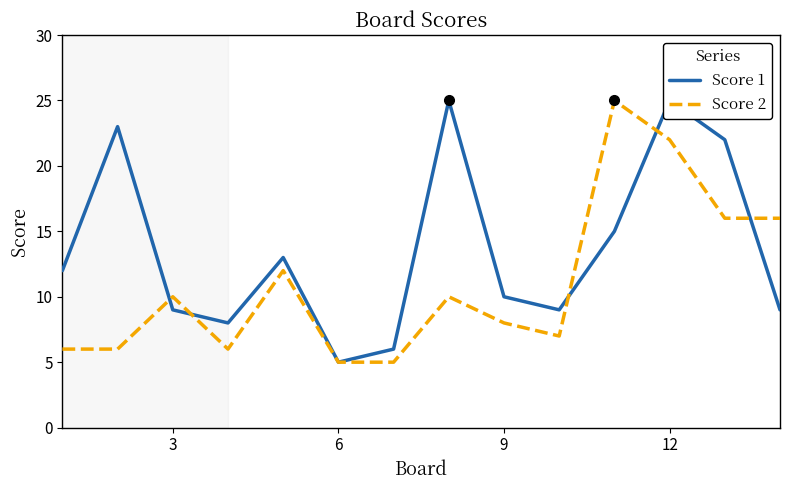

What is the sum of all Score 2 values?

154